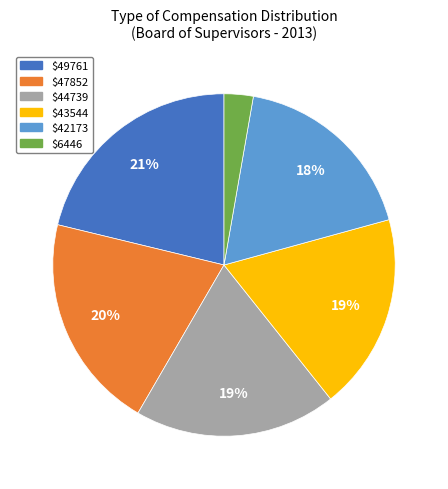

Is there a majority slice in this chart?

No